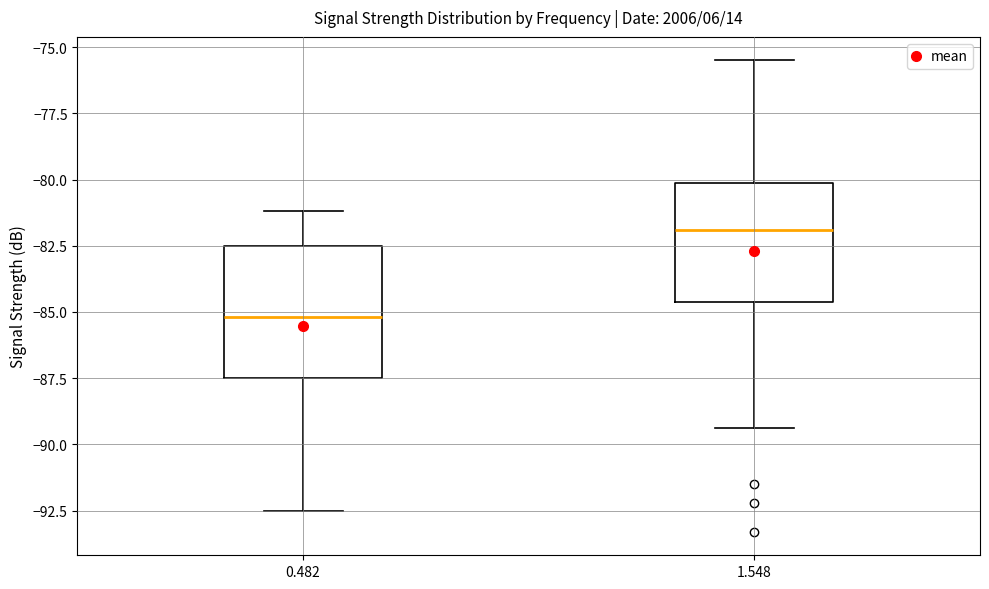

Reading left to right, read every box against the y-axis: the position of its median line, the range the box covers, and the ends of its whiskers. The values are not printed on the chart, so give them approximately, as read against the axis.

0.482: median -85.0, box -87.5 to -82.5, whiskers -92.5 to -81.0
1.548: median -82.0, box -84.5 to -80.0, whiskers -89.5 to -75.5